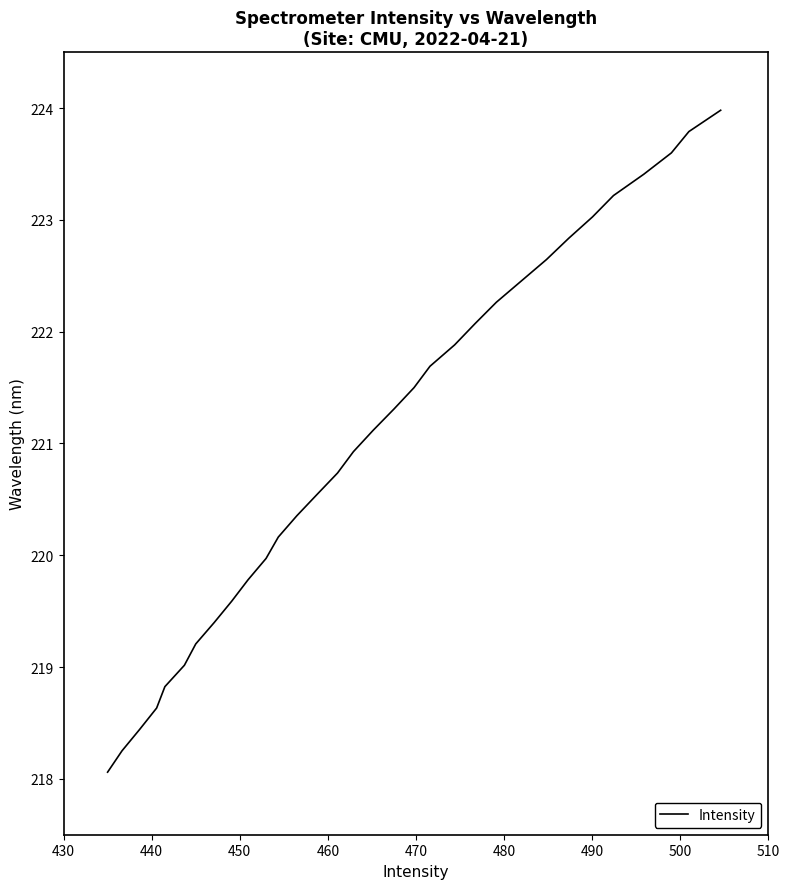

What is the greatest value displayed?

224.0